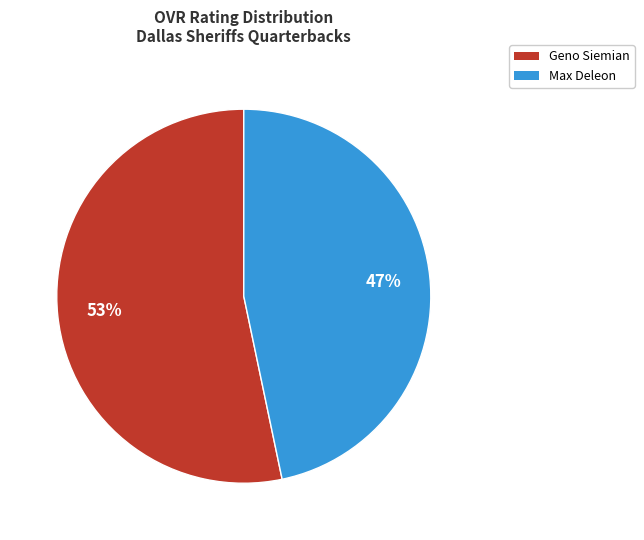

To the nearest percent, what is the average slice percentage?

50%